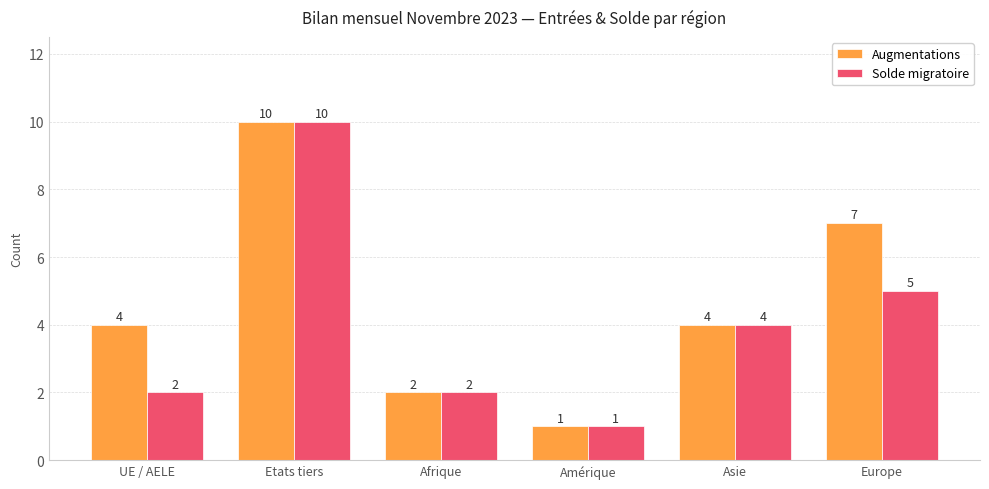

At which label does Solde migratoire first exceed 4?

Etats tiers